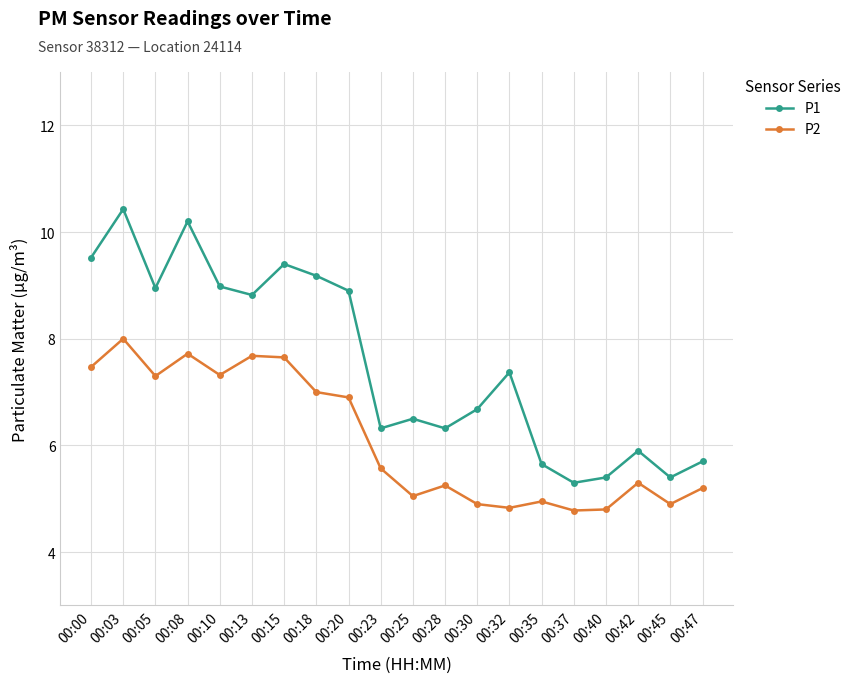

Which series has the largest total across all categories?

P1